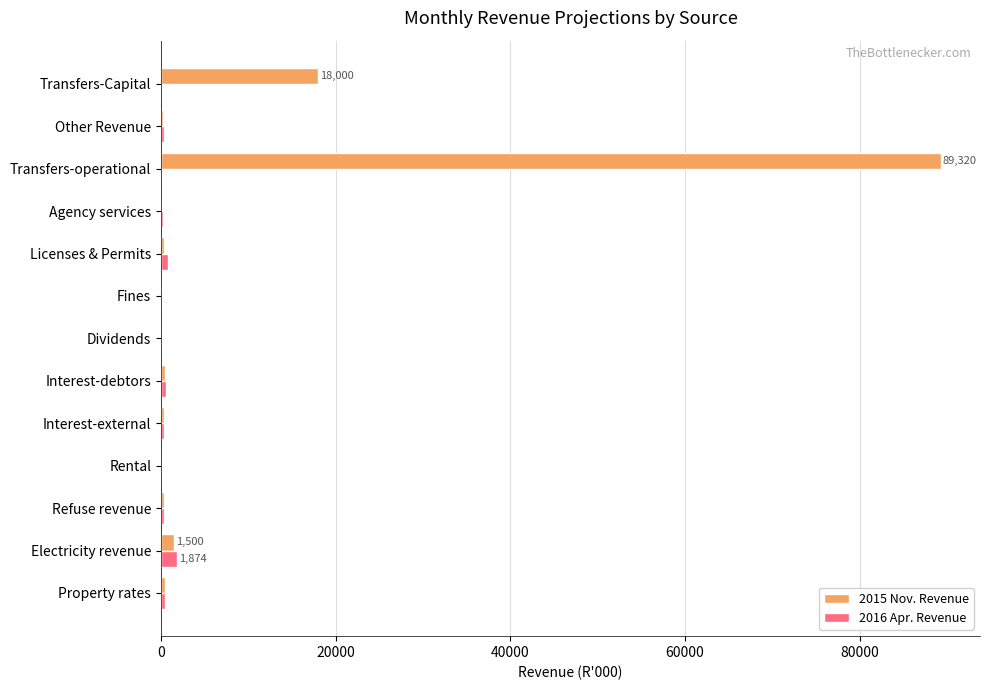

What is the greatest value displayed?

89320